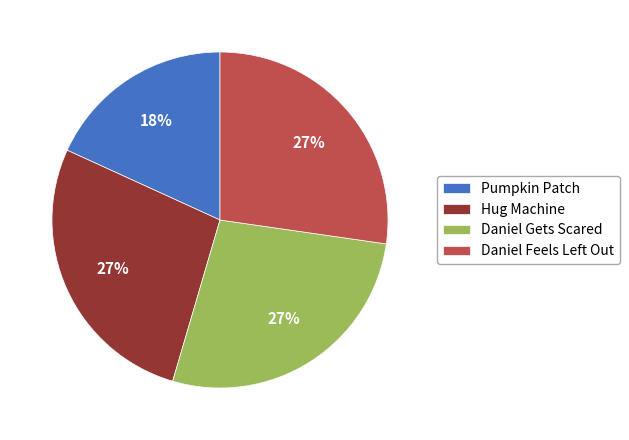

Is Hug Machine the majority of the pie?

No